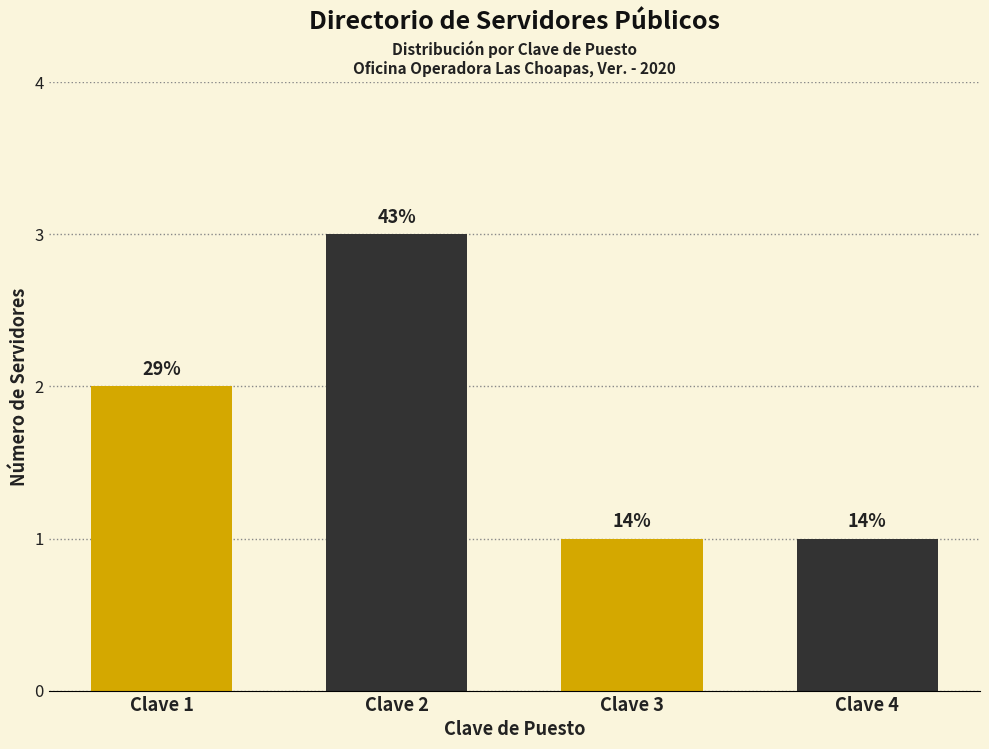

True or false: the data shows 1 at 5.

False